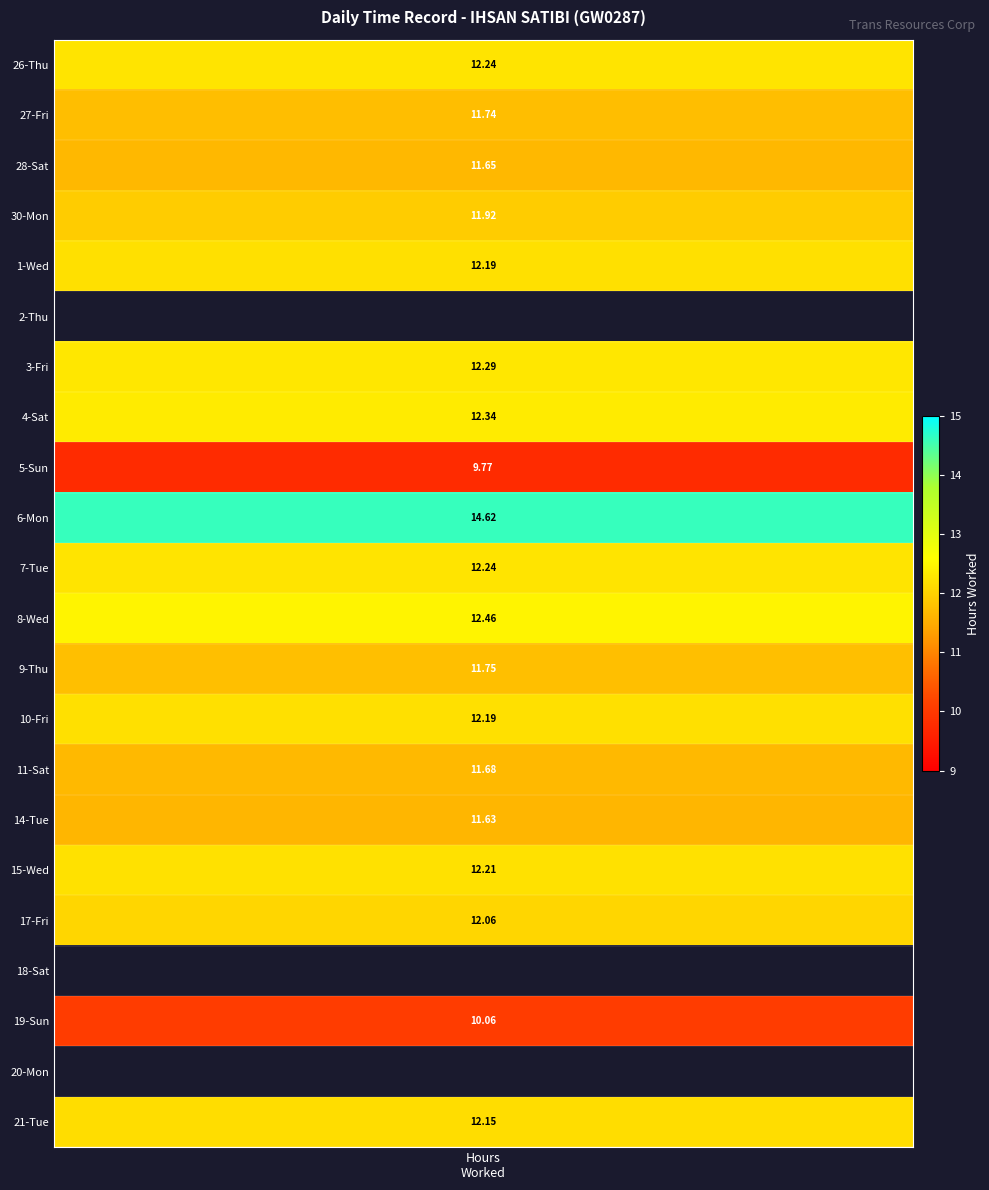

True or false: 14-Tue has a value of 0.0 at 5.

True